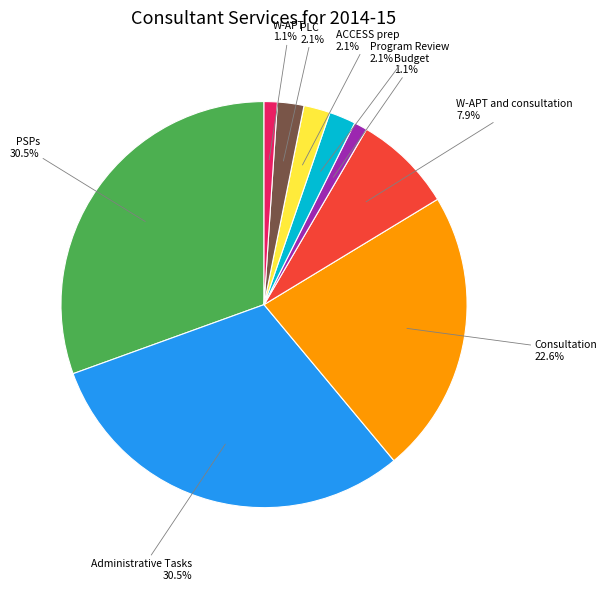

Is there a majority slice in this chart?

No